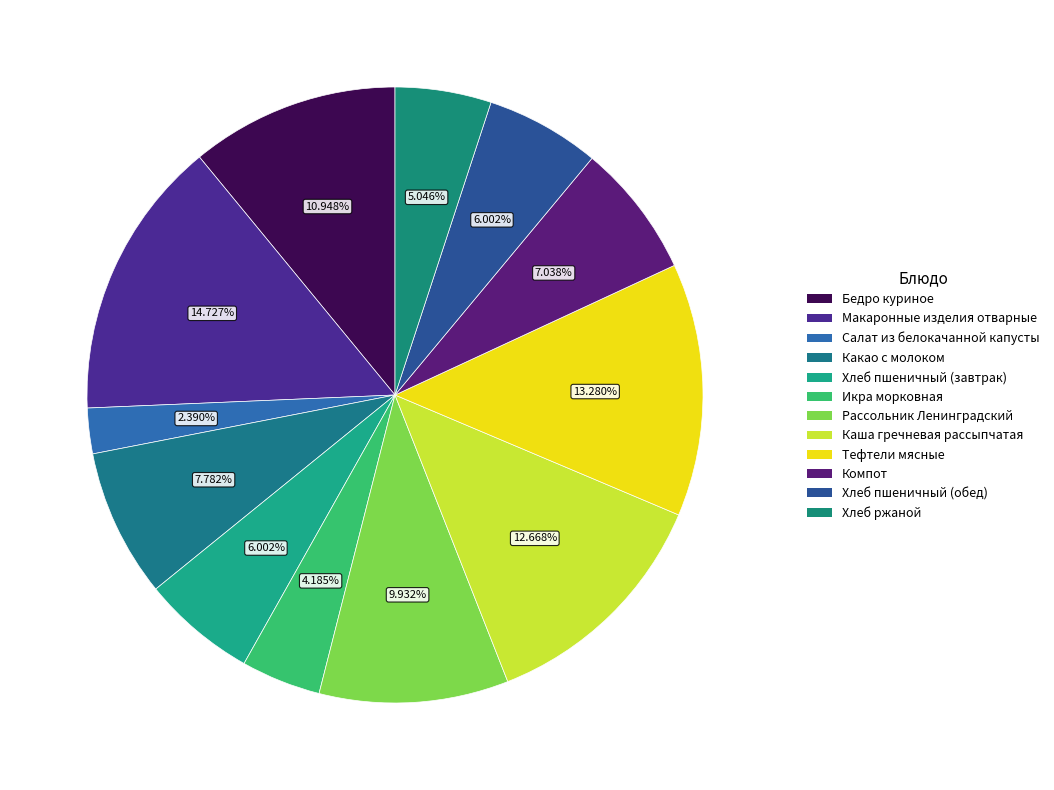

Does Икра морковная account for over 50% of the chart?

No